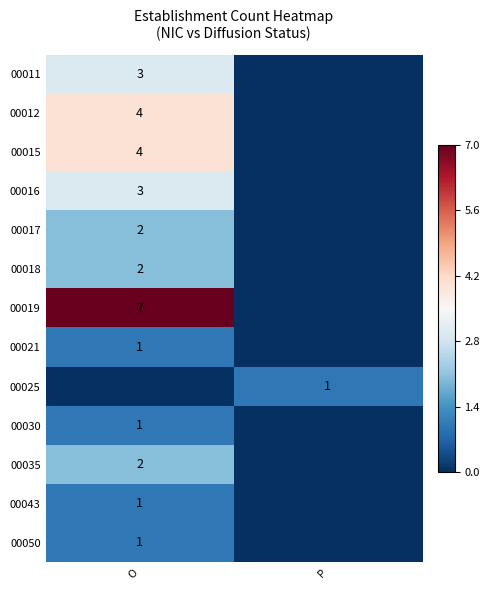

True or false: 00019 has a value of 7 at O.

True